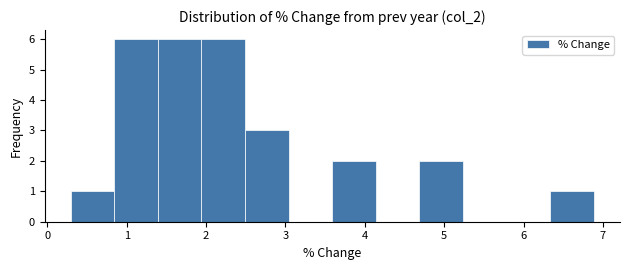

How tall is the bar that spans 0.3 to 0.8 on the x-axis? Neither the bar edges nor the heights are printed on the chart, so give them approximately, as read against the axes.

1